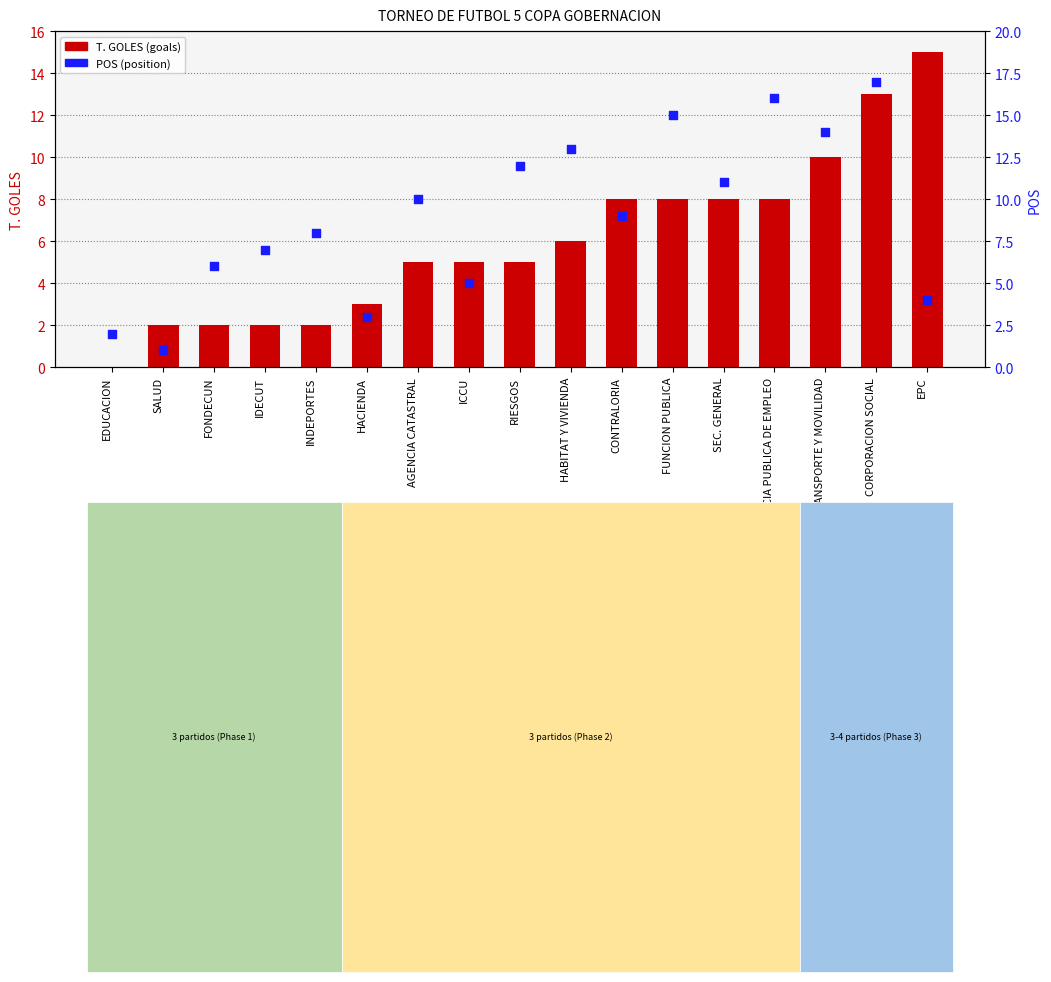

Which series has the largest total across all categories?

POS (ranking)